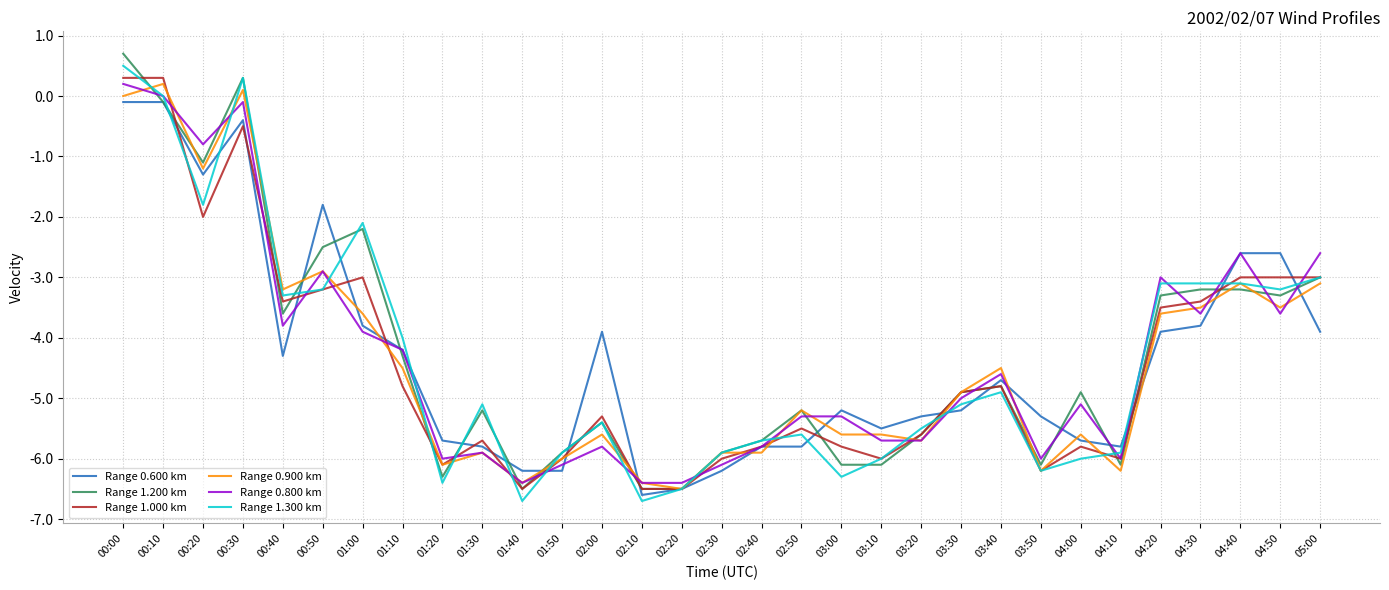

How many values in Range 1.200 km are below zero?

29